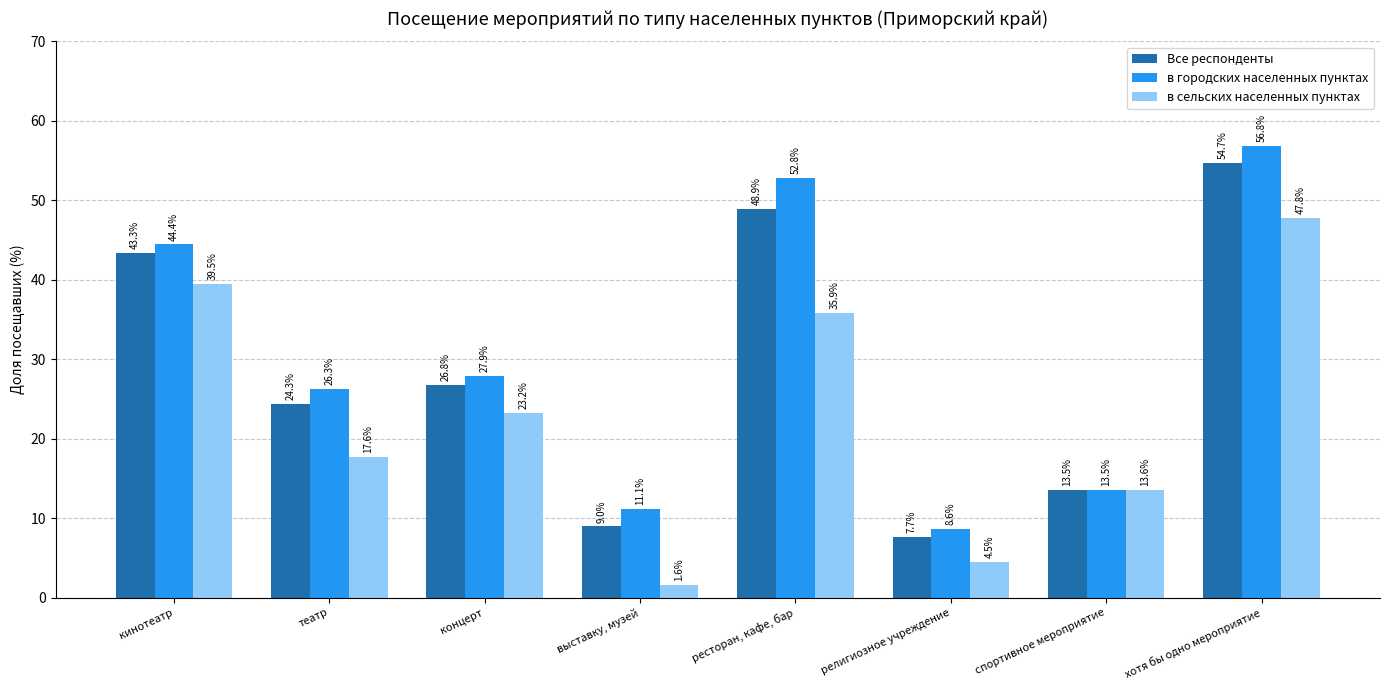

At how many categories does at least one series exceed 39?

3